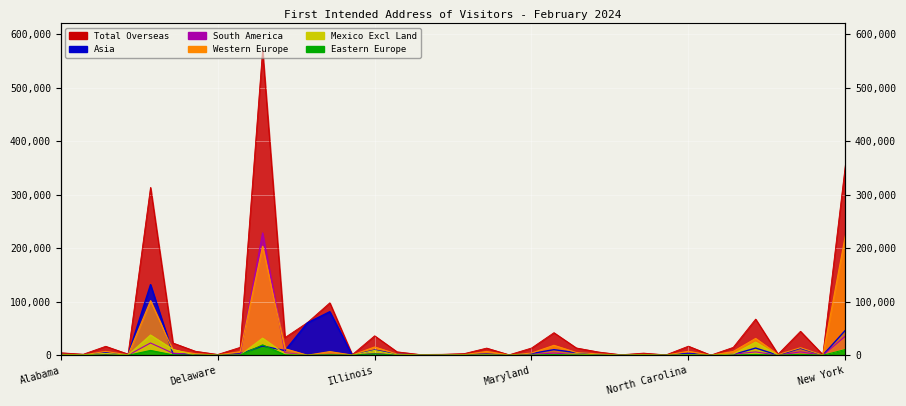

Reading right to left, what are all the values shown in this chart?

Total Overseas: 354208	1223	44890	2168	67672	14861	386	17121	866	4135	1081	6158	13786	42310	13653	1001	13538	3241	1895	1588	6569	36485	1203	98114	61174	33269	570200	14880	1635	7657	23081	313684	2297	16881	2072	4745
Asia: 46542	338	13101	281	13603	1411	127	3770	162	1271	225	1689	4986	10594	3358	188	2277	1246	584	492	2285	9860	357	81506	60659	8886	17475	2789	595	1540	3100	132066	663	5478	707	1566
South America: 35701	106	6447	182	6378	2110	33	1971	85	410	110	462	1525	4336	1400	81	1037	206	232	146	701	3488	84	1137	37	4495	228702	1419	169	1250	4026	23054	248	1206	100	373
Western Europe: 222995	549	14255	1418	31580	7157	137	7511	414	1607	483	2601	5327	18722	4248	547	7230	1272	658	654	2360	15591	507	6963	260	12347	203711	6898	541	3071	9703	102164	891	7307	840	1982
Mexico Excl Land: 11143	208	970	33	24850	2429	40	1533	75	442	115	440	2332	1091	291	86	1120	445	296	210	853	9115	207	377	10	2598	32095	462	173	308	11081	37982	478	3581	669	488
Eastern Europe: 10825	81	1905	58	1682	260	19	577	26	184	32	281	550	1387	365	46	301	106	49	69	161	2864	37	927	31	943	19503	614	51	406	841	9137	65	680	62	187